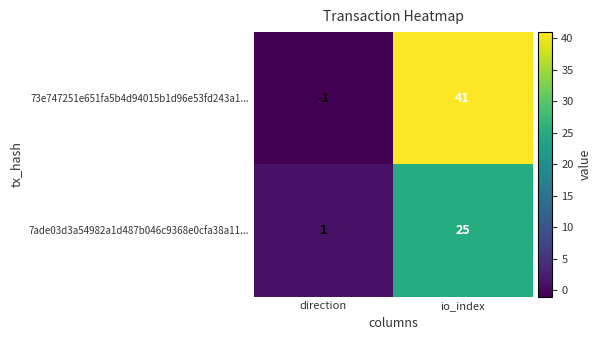

What is the smallest value displayed?

-1